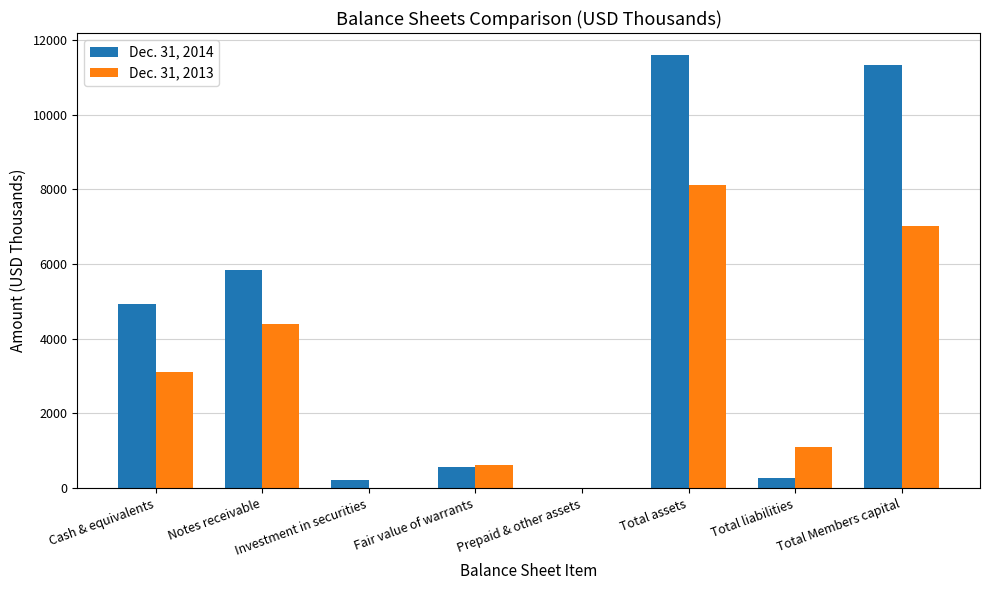

What is the maximum value shown in the chart?

11608